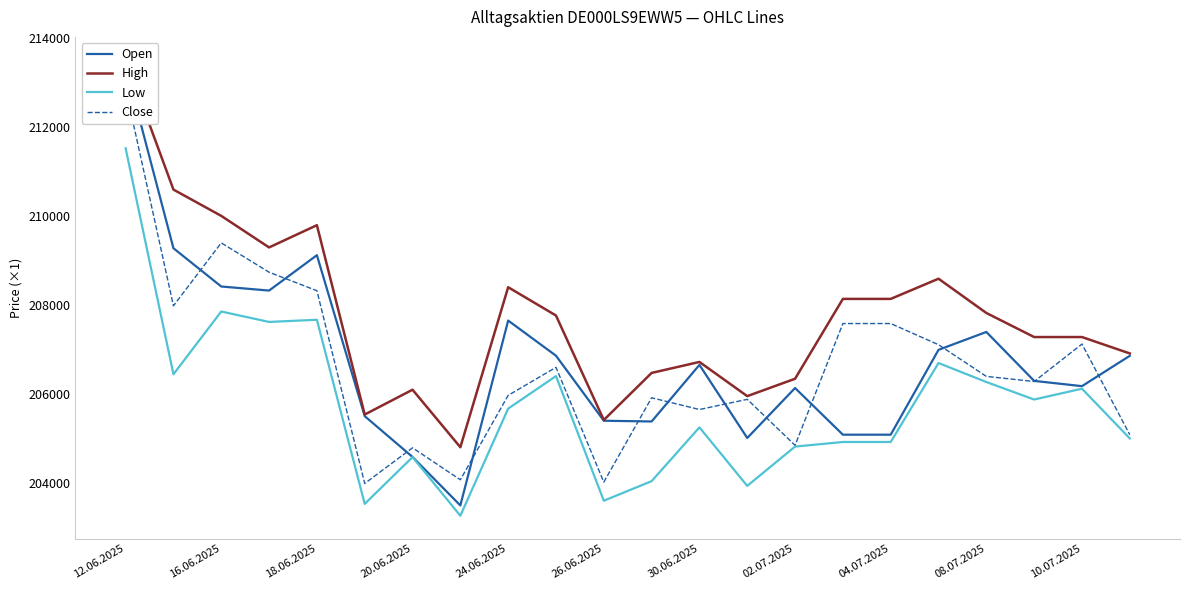

In High, how many points are higher than both neighbors (excluding endpoints)?

5